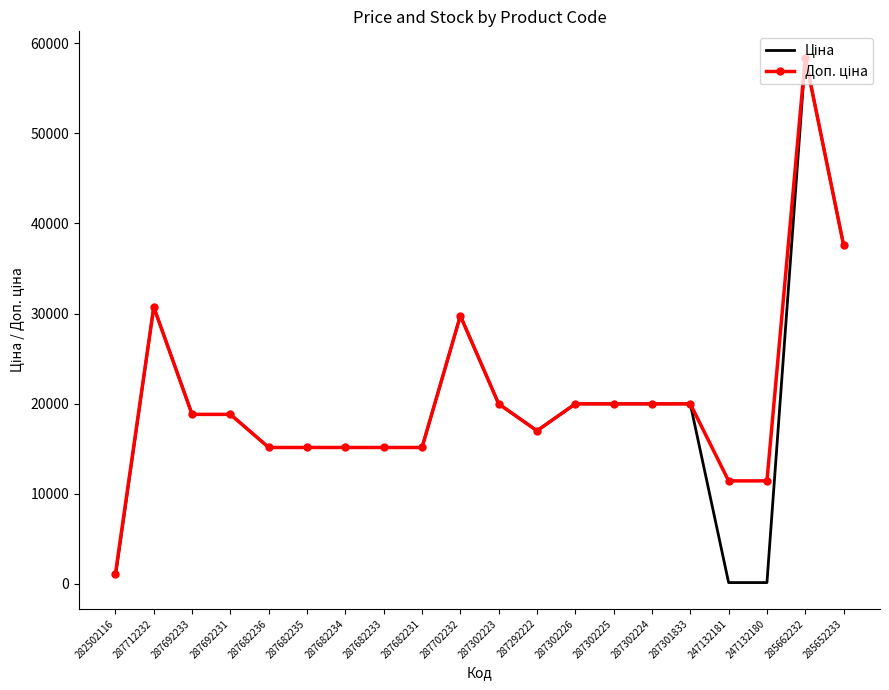

Which label corresponds to the largest value in the chart?

285662232